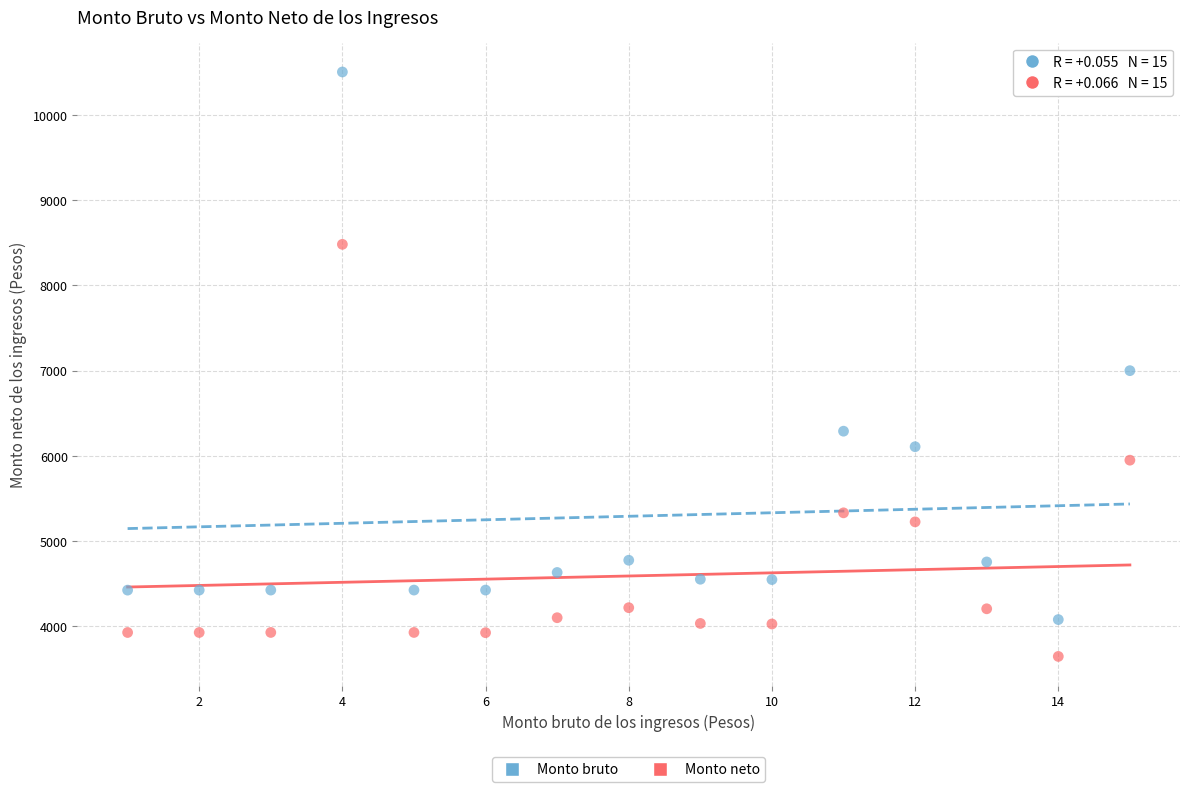

Across all data points, what is the range of X values (max minus min)?

14.0